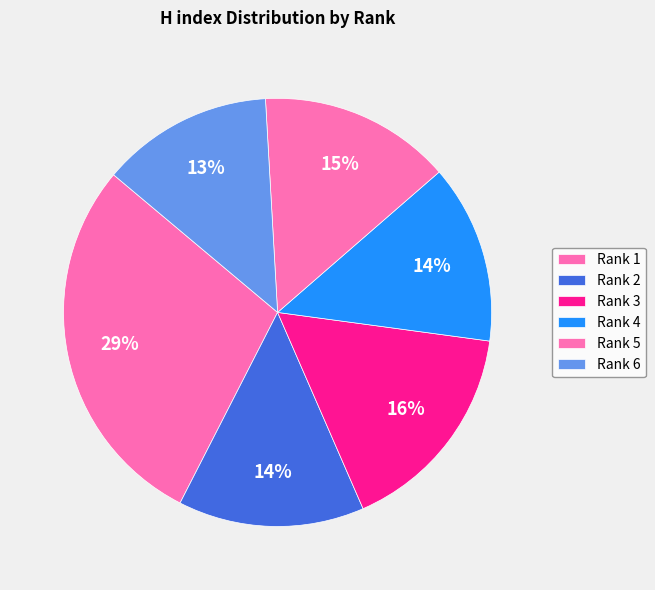

Count the number of slices in the pie.

6